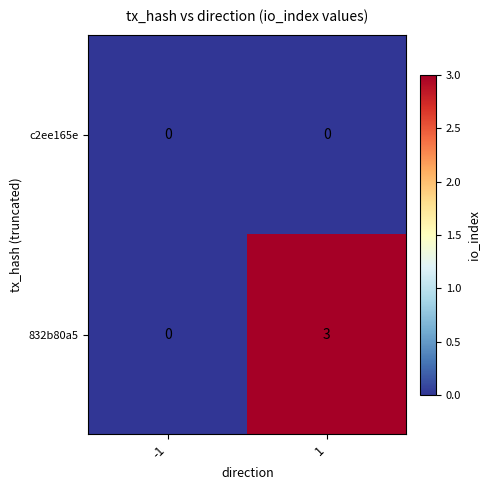

Reading right to left, what are all the values shown in this chart?

c2ee165e: 1=0	-1=0
832b80a5: 1=3	-1=0